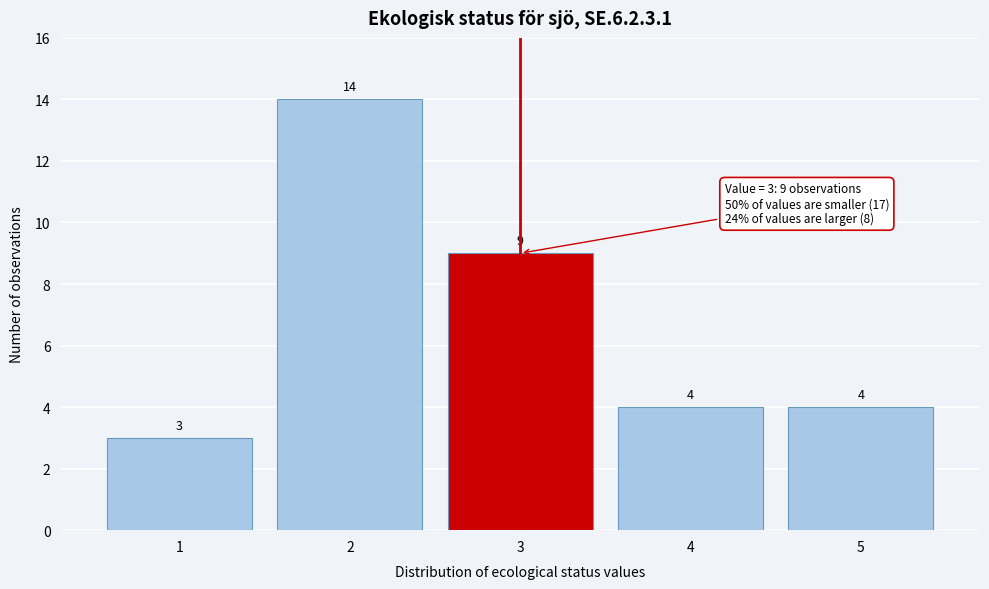

Reading left to right, transcribe this chart: for each bar, give the range it covers on the x-axis and its height.

0.5 to 1.5: 3
1.5 to 2.5: 14
2.5 to 3.5: 9
3.5 to 4.5: 4
4.5 to 5.5: 4